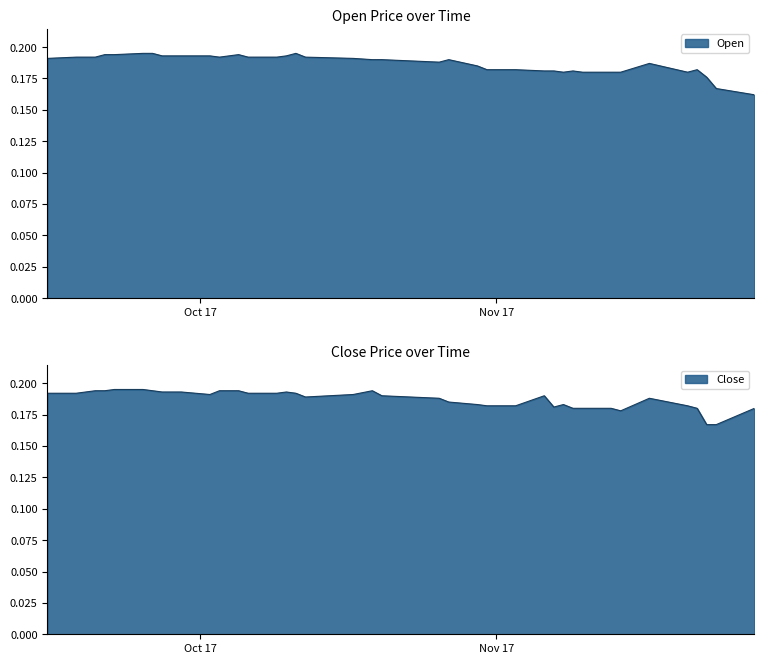

How many times do Open and Close cross each other?

4